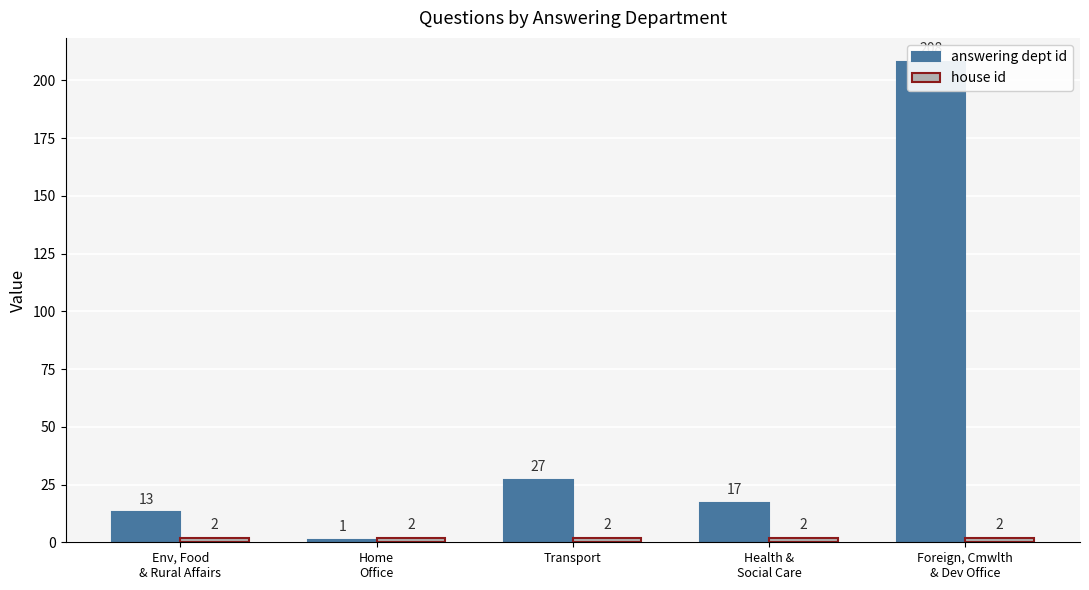

Which series has the largest range (max minus min)?

answering dept id